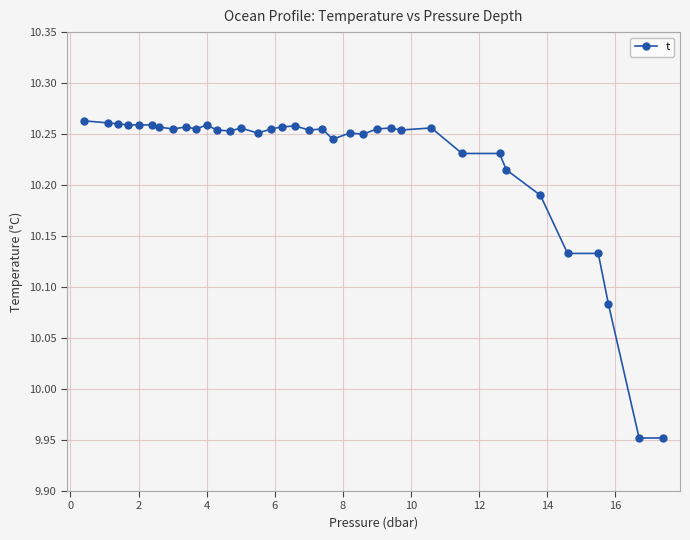

How many values are between 10 and 11?

34